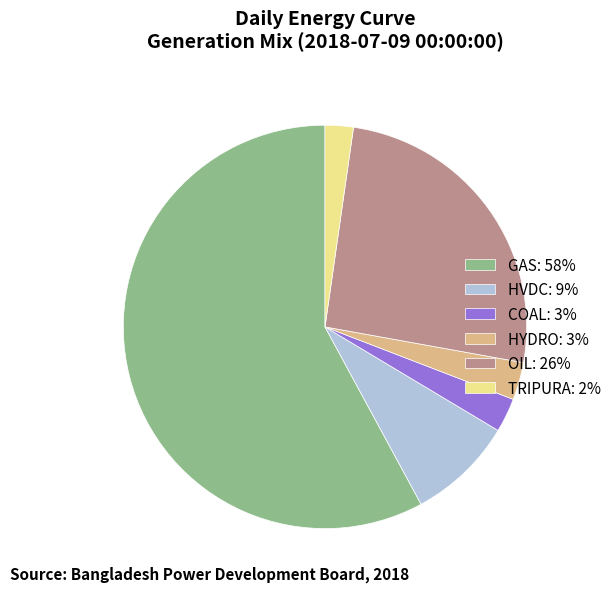

Between GAS: 58% and HVDC: 9%, which is larger?

GAS: 58%